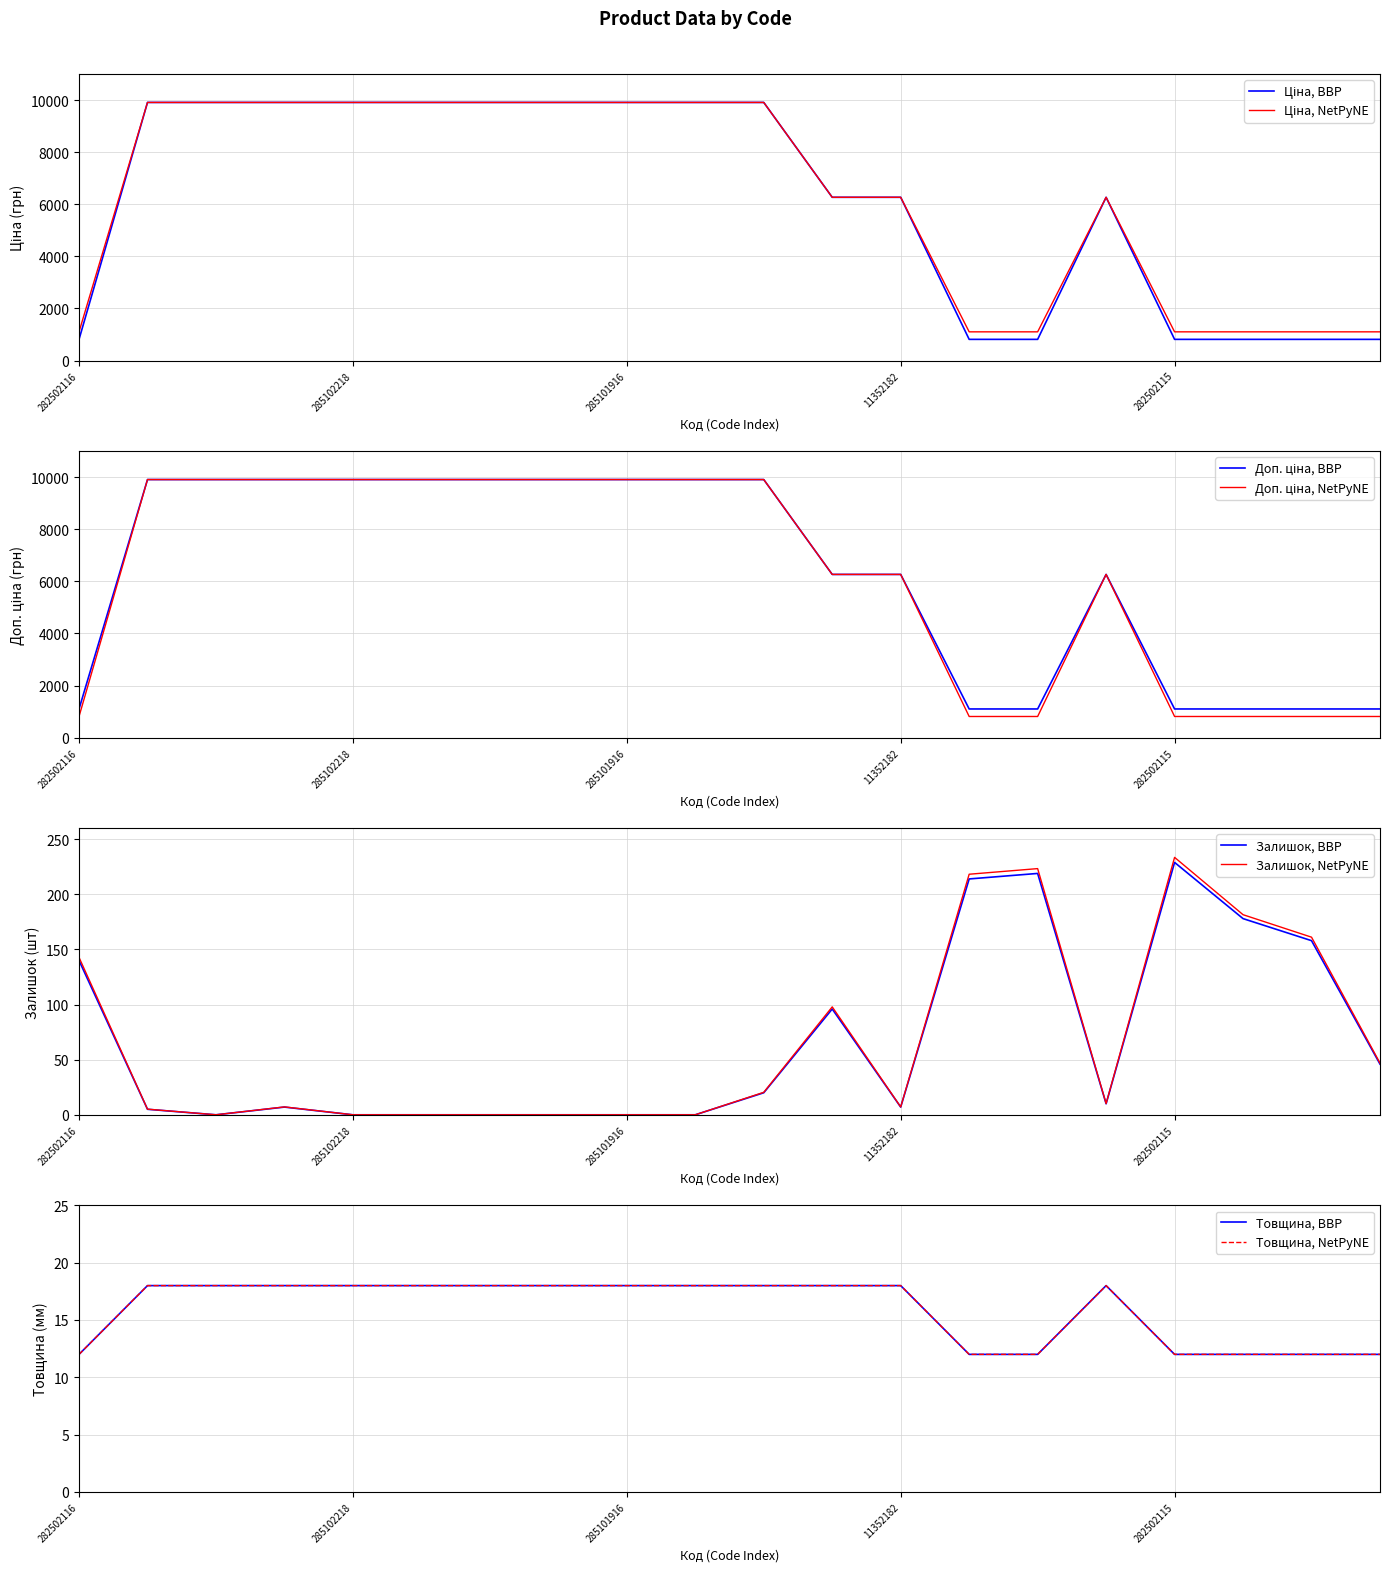

What is the difference between the second highest and minimum values in the Доп. ціна series?

8806.7